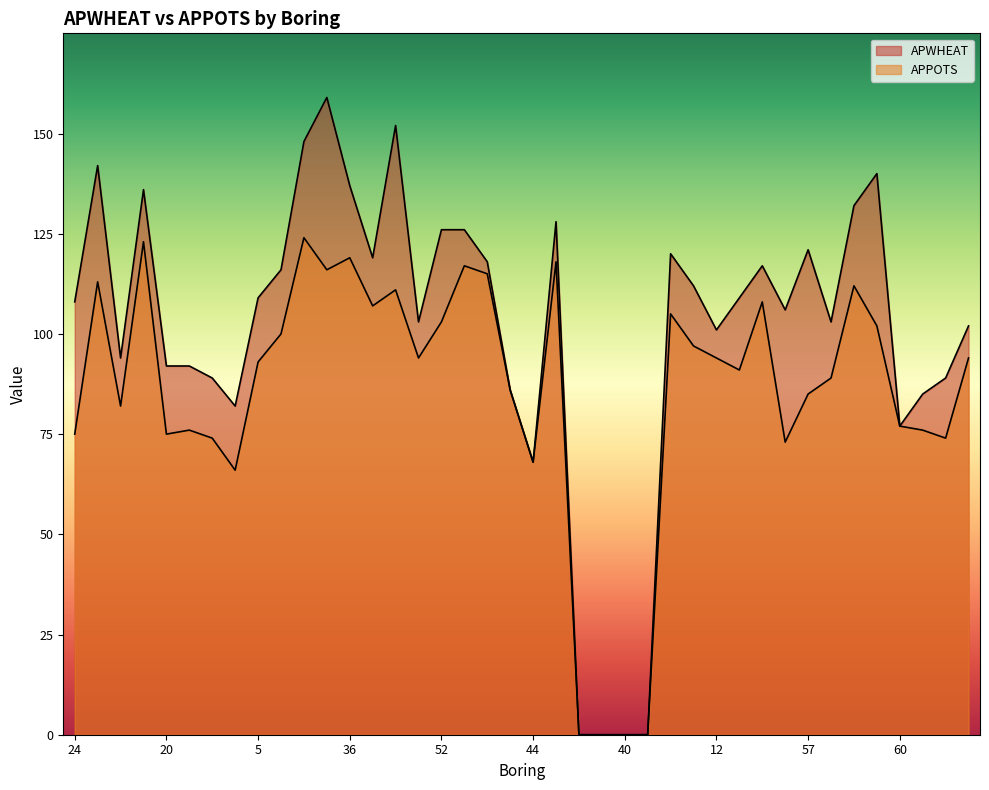

True or false: APPOTS and APWHEAT intersect in this chart.

False